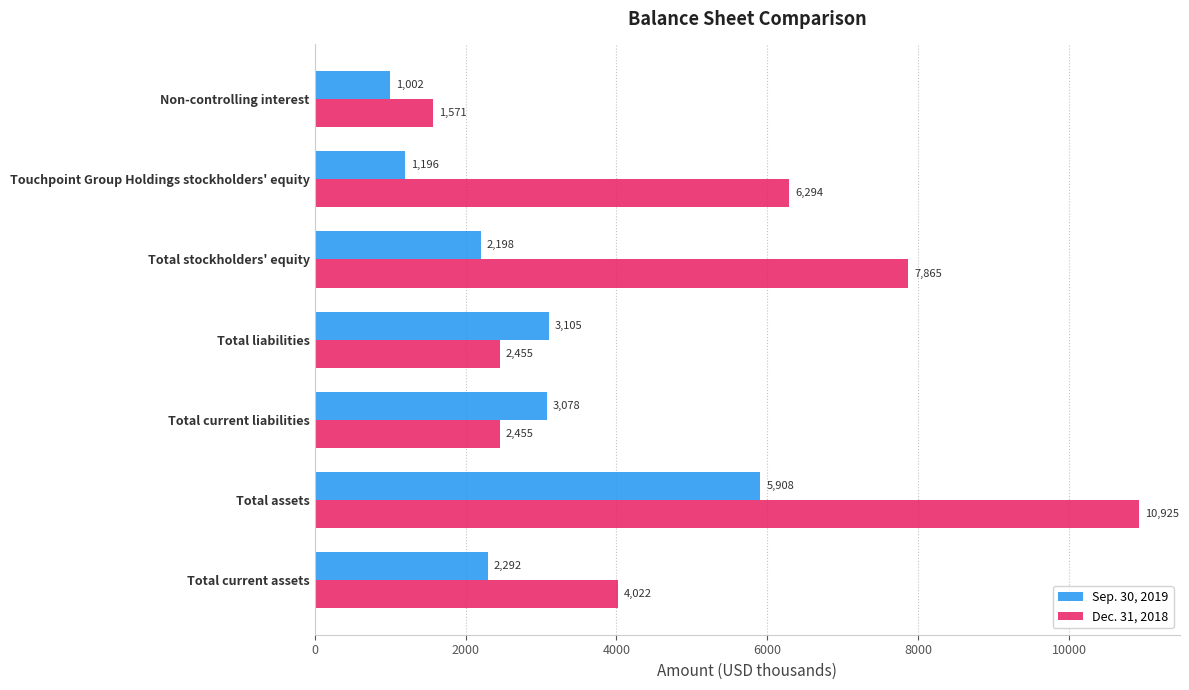

What is the difference between the highest and lowest values at Touchpoint Group Holdings stockholders' equity?

5098